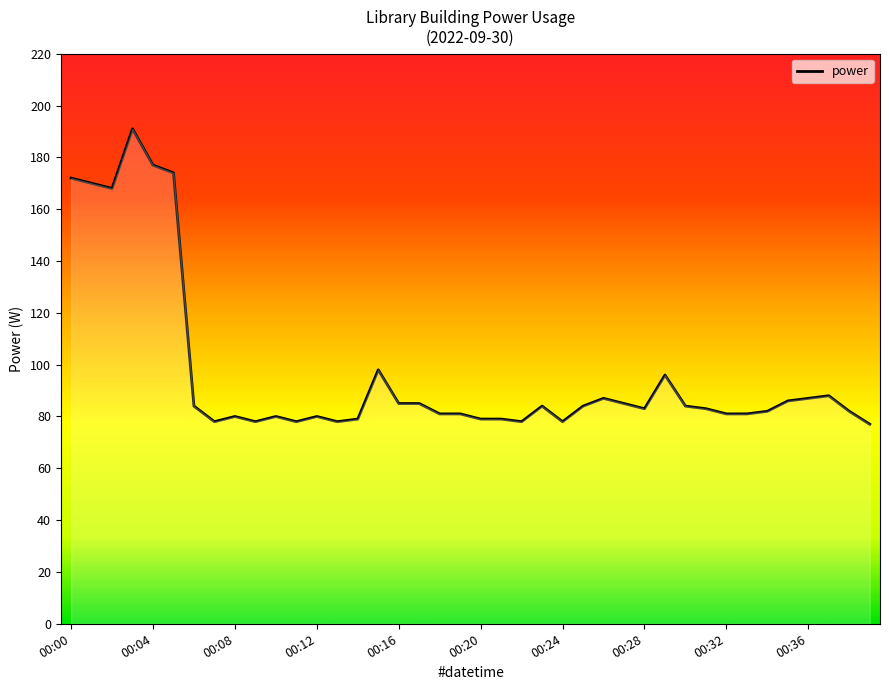

What is the greatest value displayed?

191